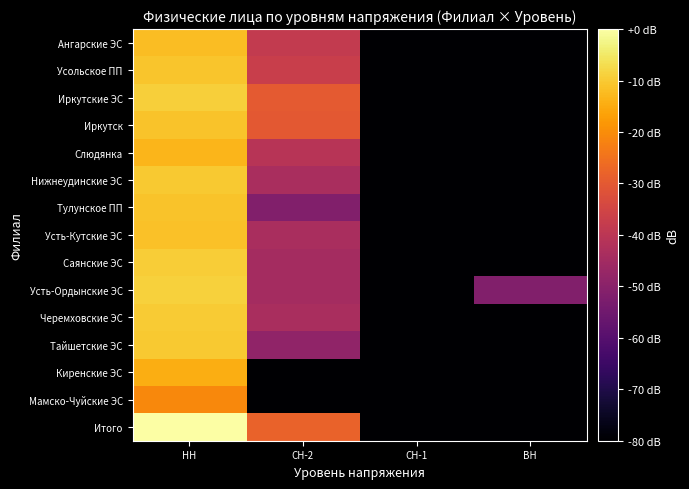

Which label corresponds to the smallest value in the chart?

СН-1